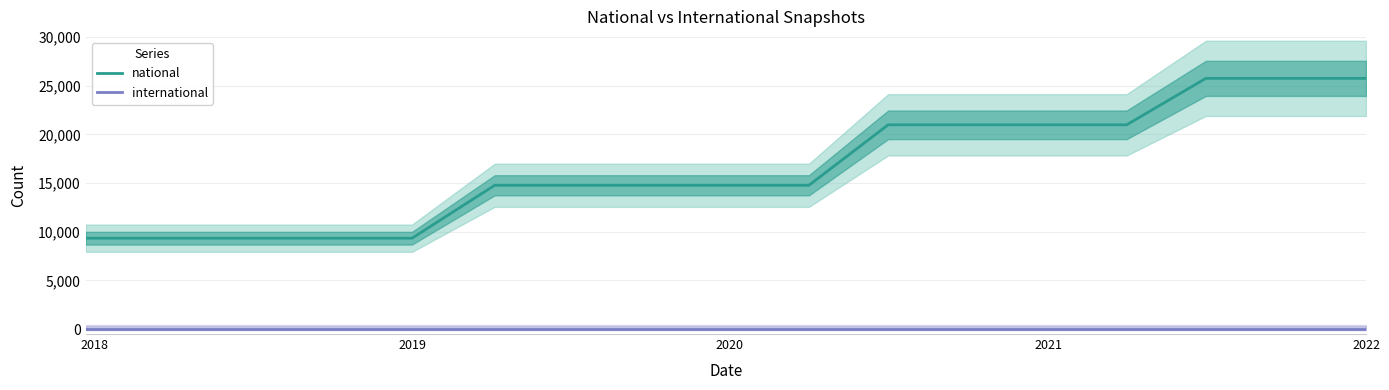

Does the chart display data point markers on the line(s)?

No